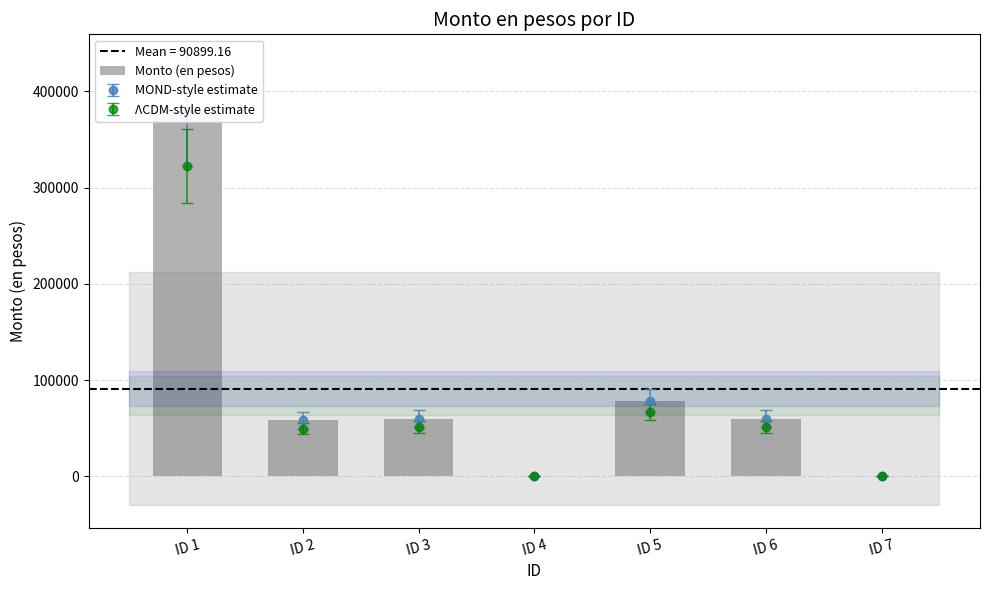

How many data points in ΛCDM-style estimate are less than 51000?

3